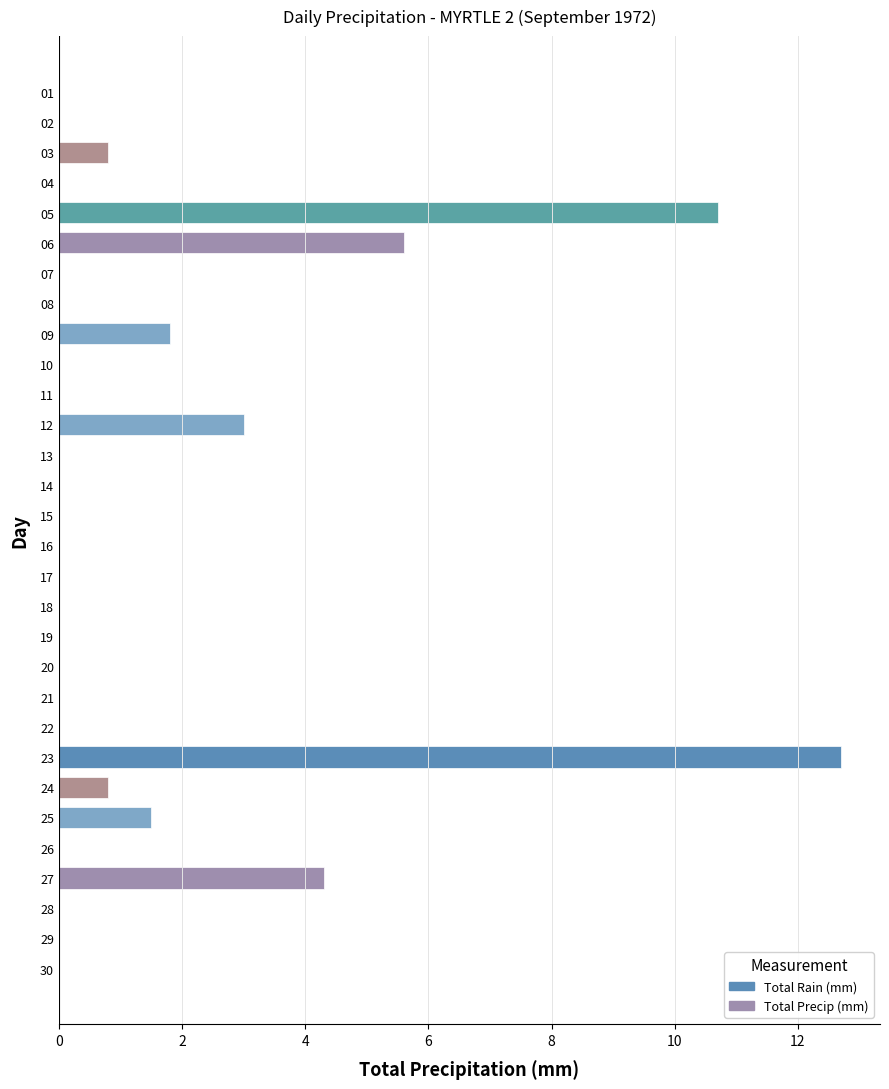

Does the chart contain stacked bars?

No